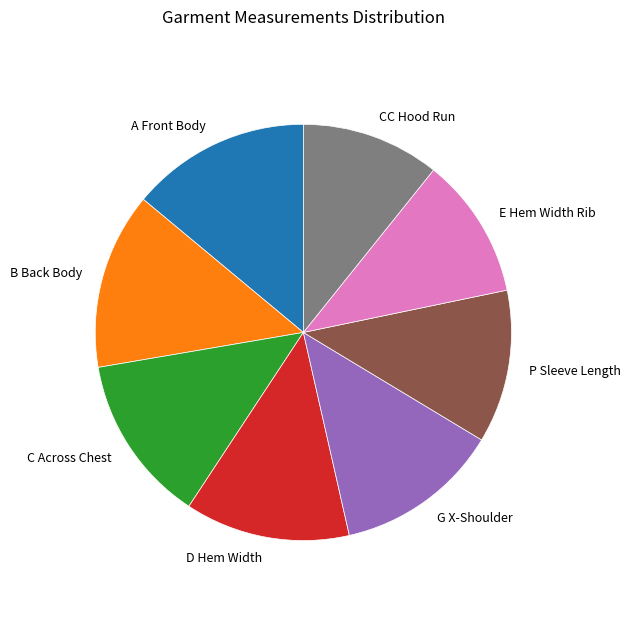

How many segments does this pie chart have?

8